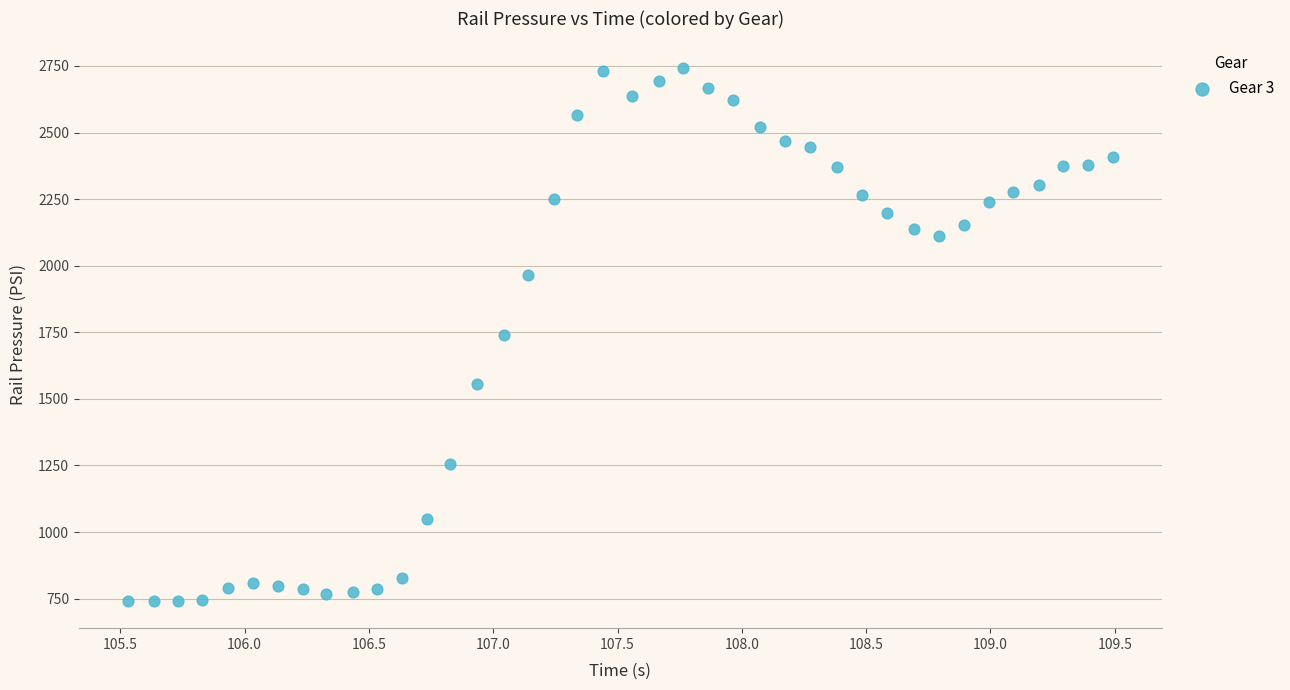

What is the range of X values (max minus min)?

4.0